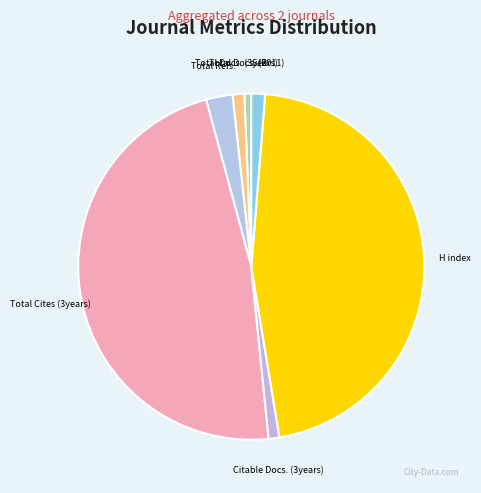

The Total Docs. (3years) slice represents 1% of the pie. True or false?

True